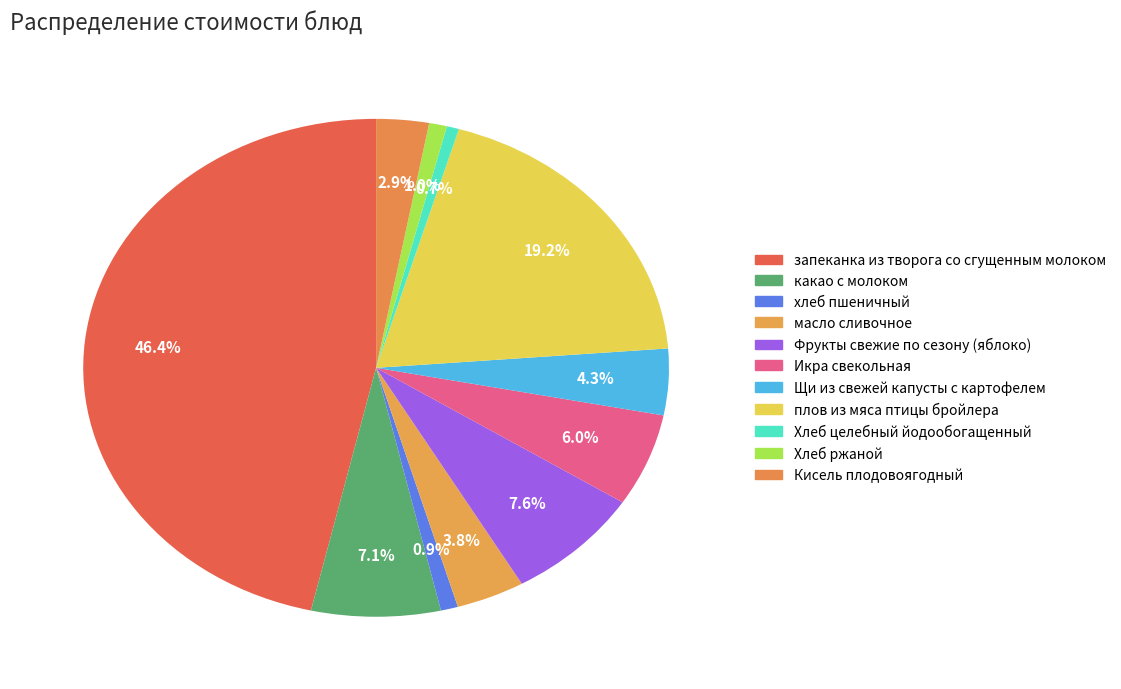

Rank the categories by value from highest to lowest.

запеканка из творога со сгущенным молоком, плов из мяса птицы бройлера, Фрукты свежие по сезону (яблоко), какао с молоком, Икра свекольная, Щи из свежей капусты с картофелем, масло сливочное, Кисель плодовоягодный, Хлеб ржаной, хлеб пшеничный, Хлеб целебный йодообогащенный